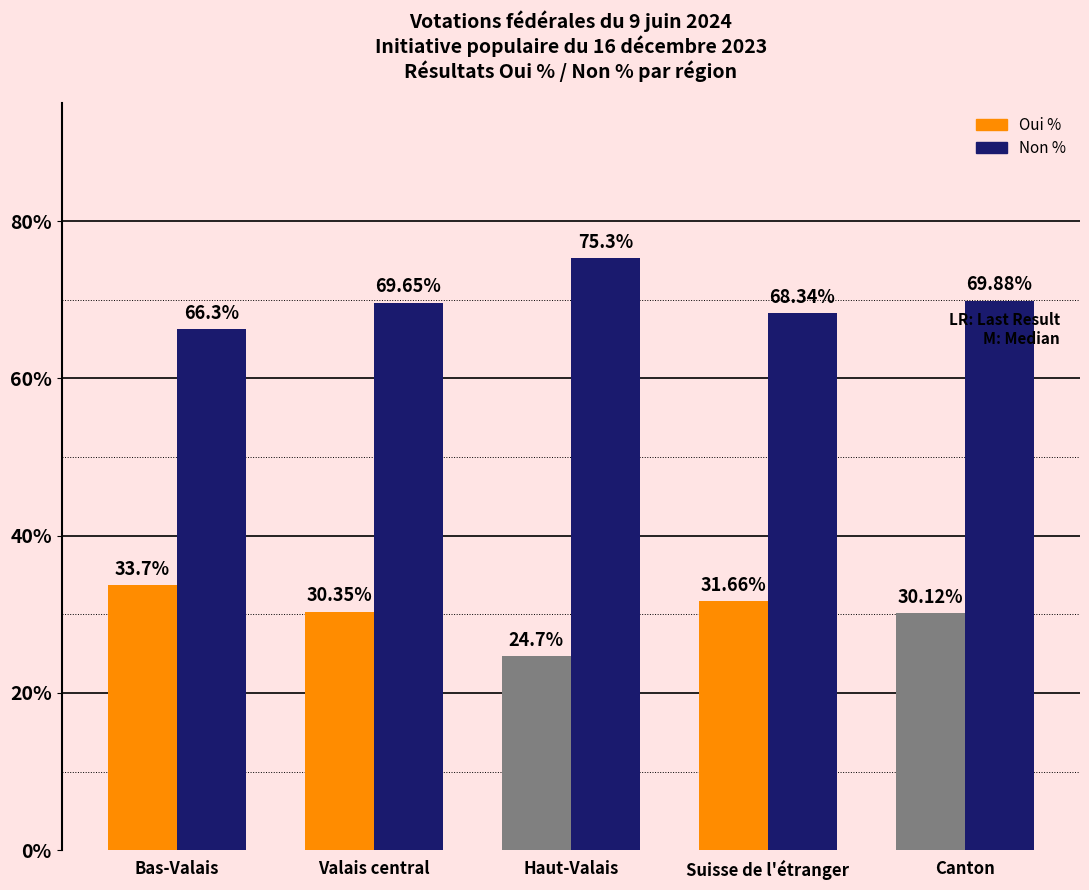

What is the difference between the highest and lowest values at Bas-Valais?

32.6